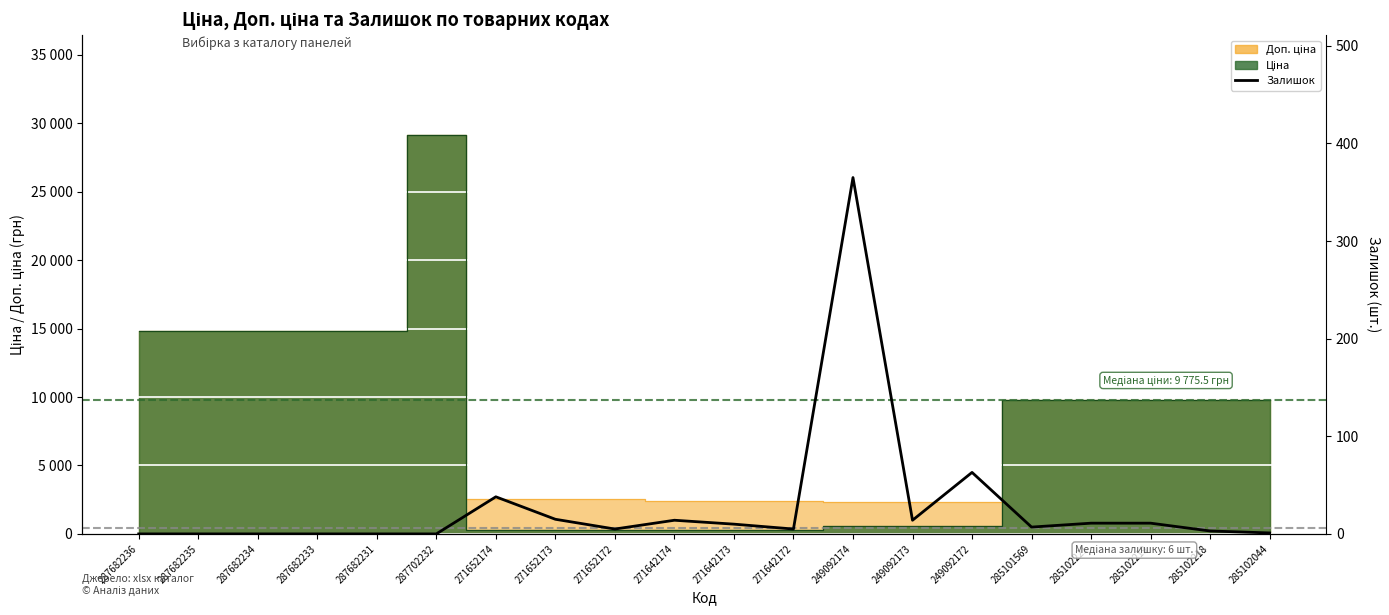

Rank the categories by value from highest to lowest.

249092174, 249092172, 271652174, 271652173, 271642174, 249092173, 285102221, 285102219, 271642173, 285101569, 271652172, 271642172, 285102218, 285102044, 287682236, 287682235, 287682234, 287682233, 287682231, 287702232